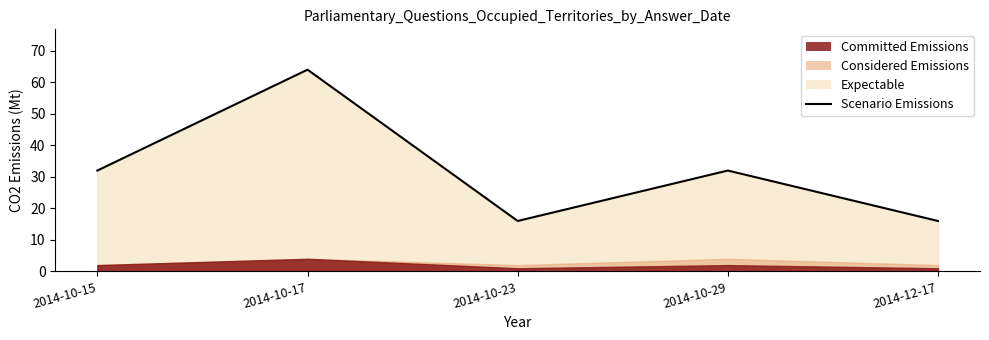

What value does the data have at 2014-10-17, to the nearest 5?

65